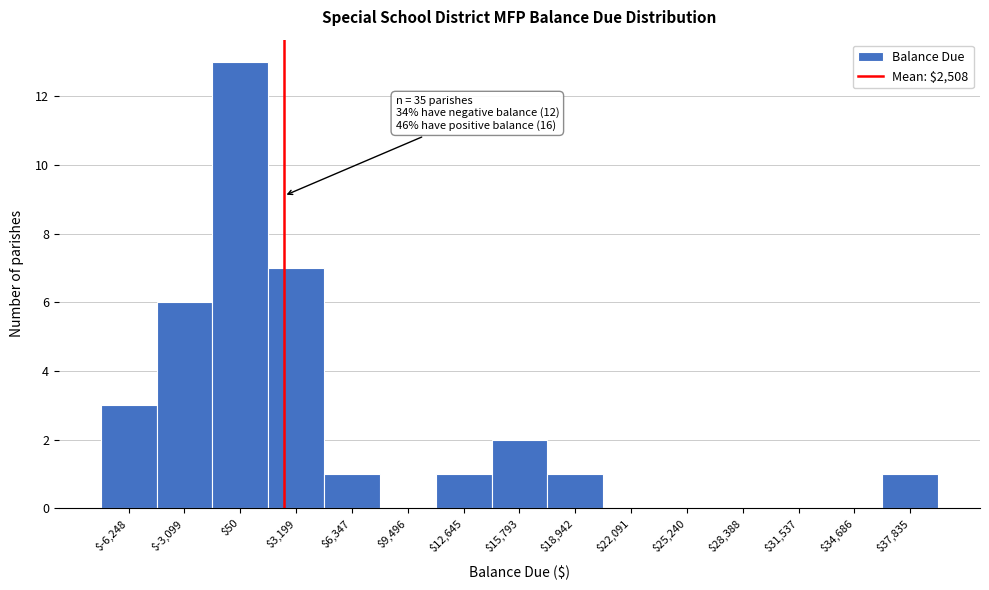

Over which range of the x-axis is the bar tallest?

-1500 to 1500